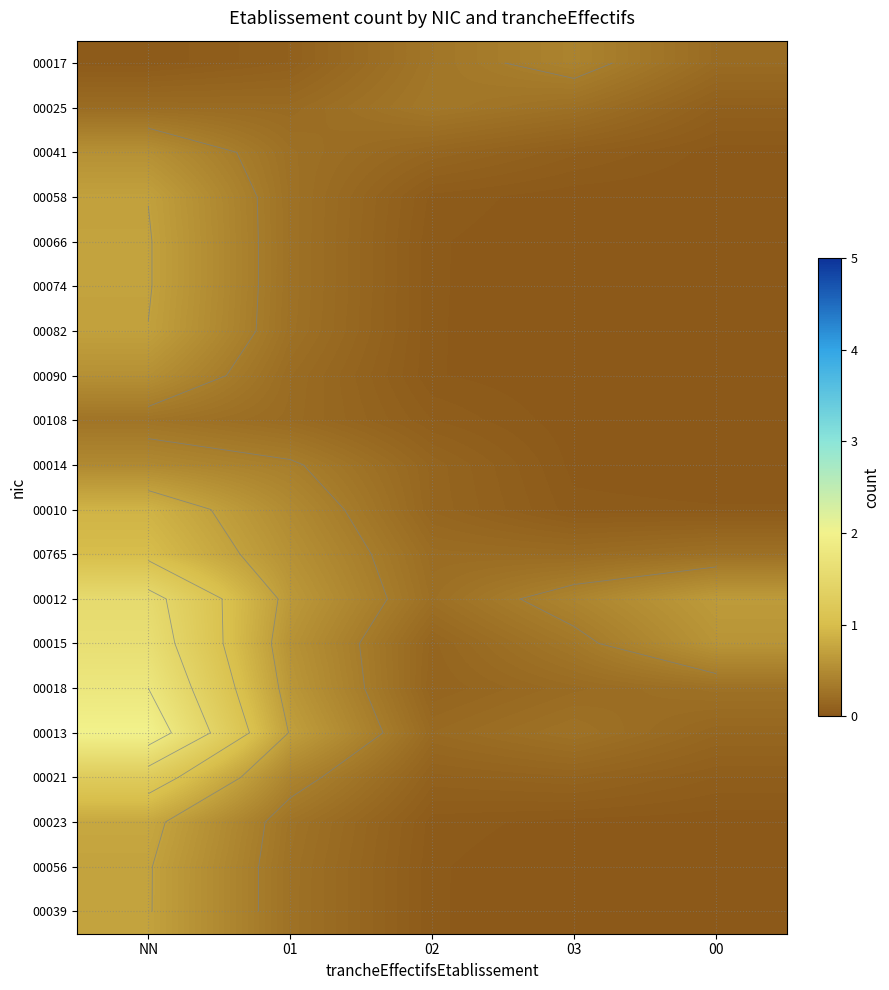

Which series has the largest total across all categories?

00012